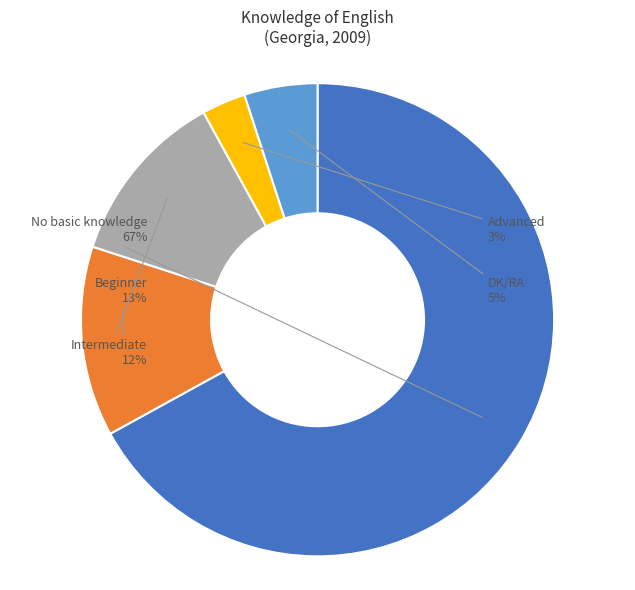

Count the number of slices in the pie.

5